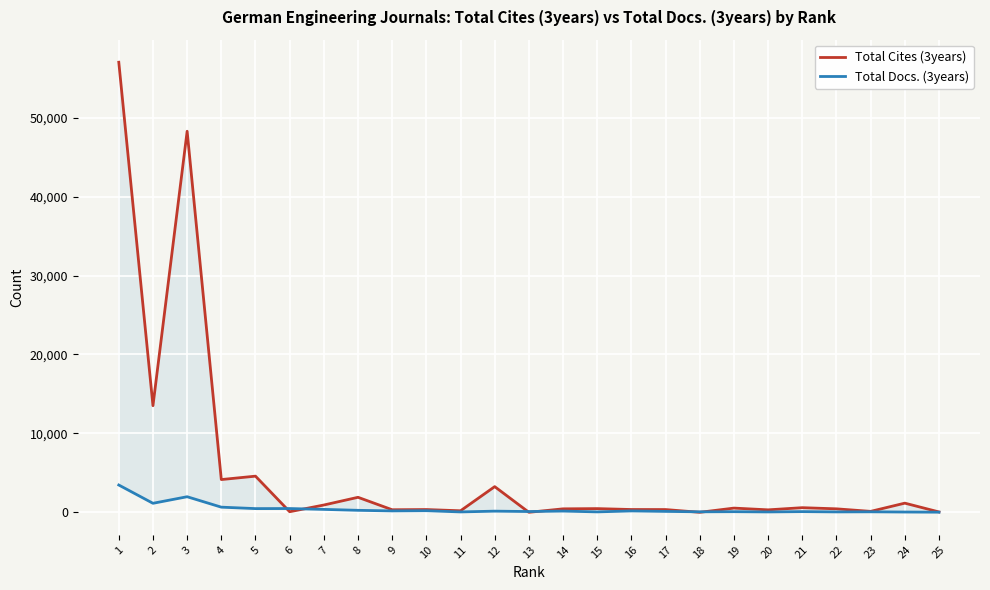

Which series has the largest range (max minus min)?

Total Cites (3years)